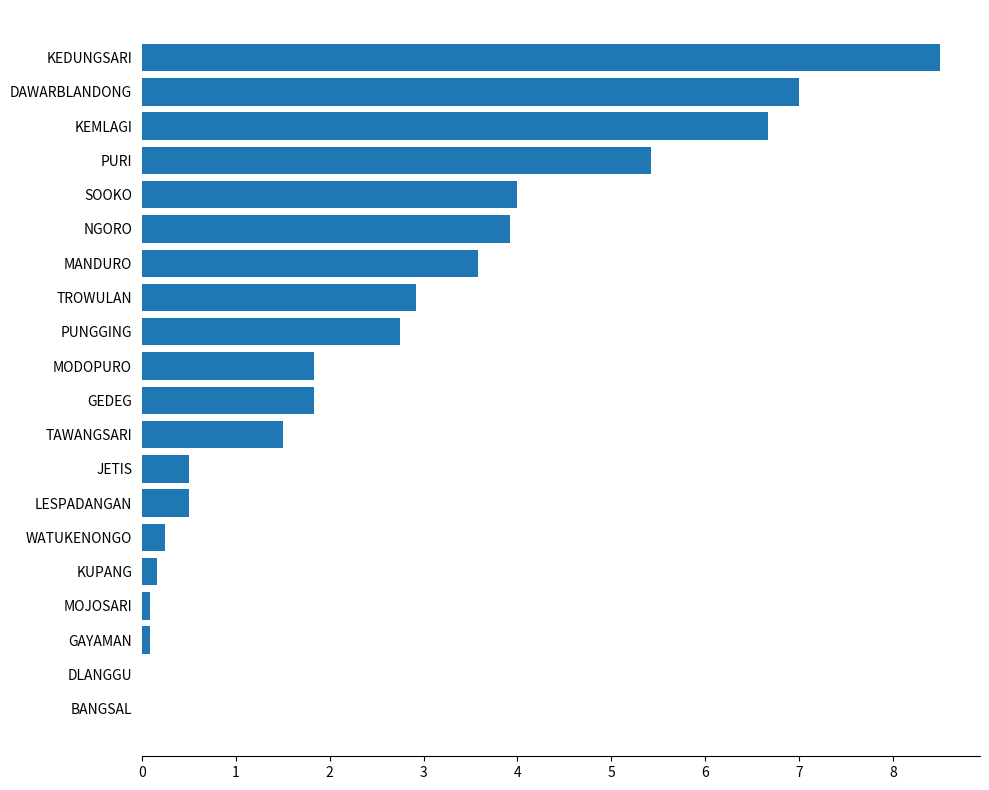

Does the chart contain stacked bars?

No